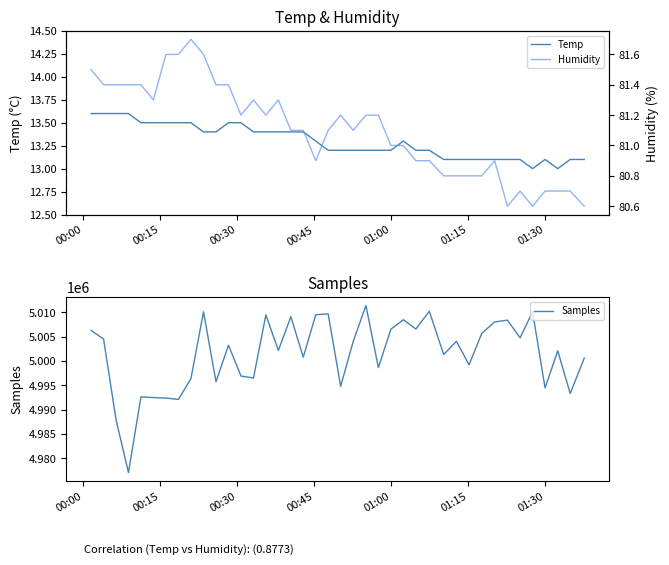

What is the value of the Samples point at the 17th from the left?

5009117.0